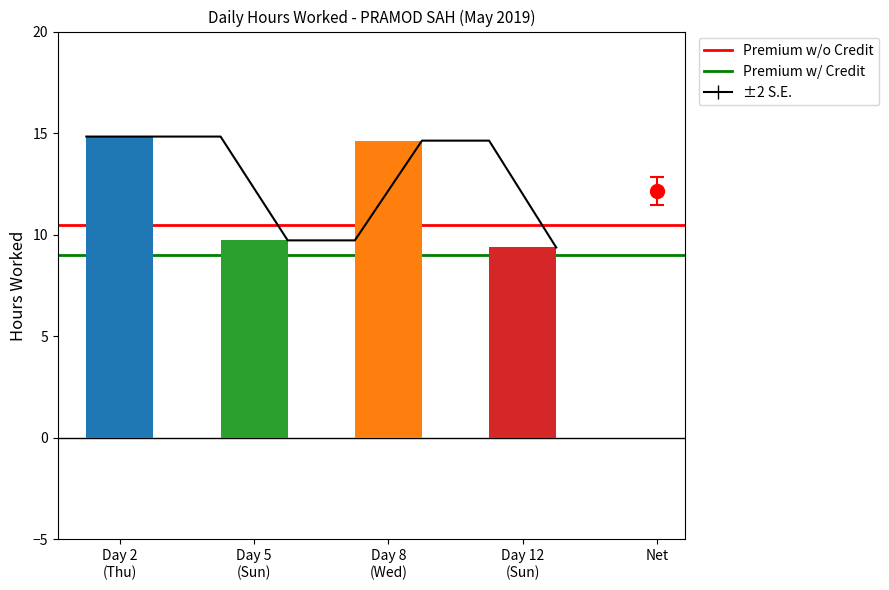

Which label corresponds to the largest value in the chart?

Day 2
(Thu)